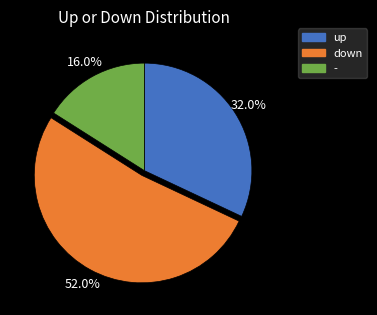

What is the ratio of the value at - to the value at up?

0.5